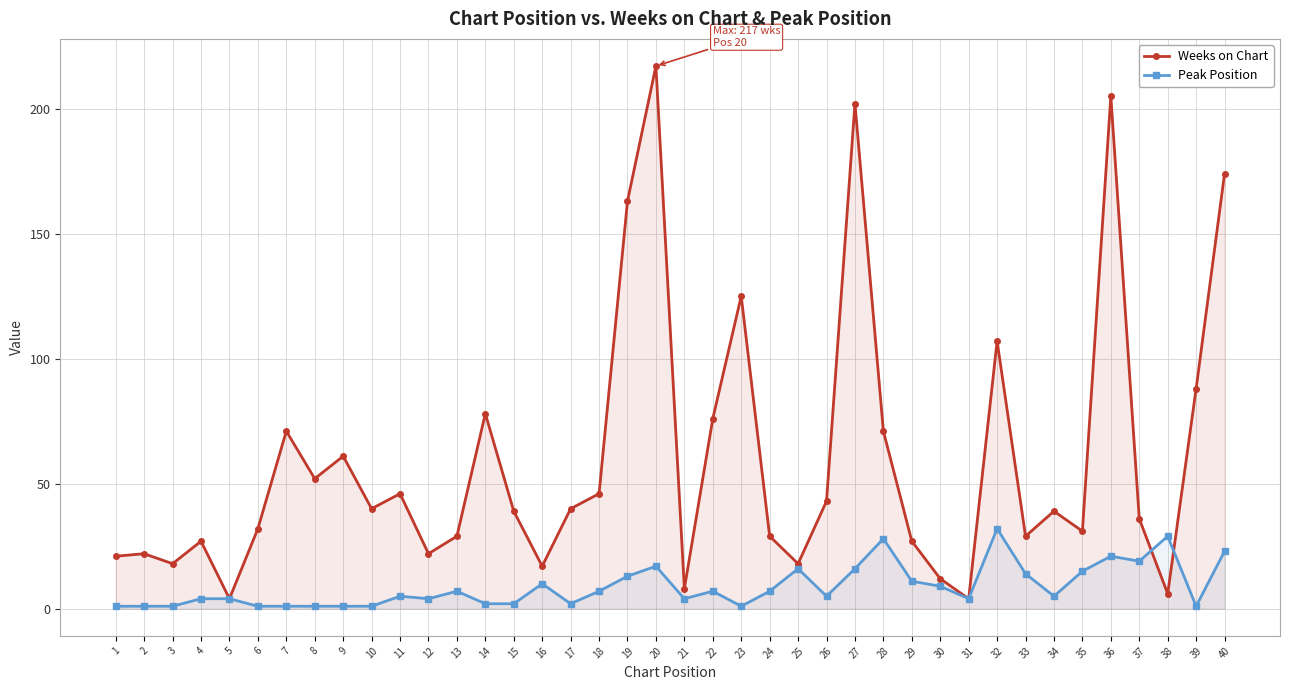

Which series has the largest range (max minus min)?

Weeks on Chart